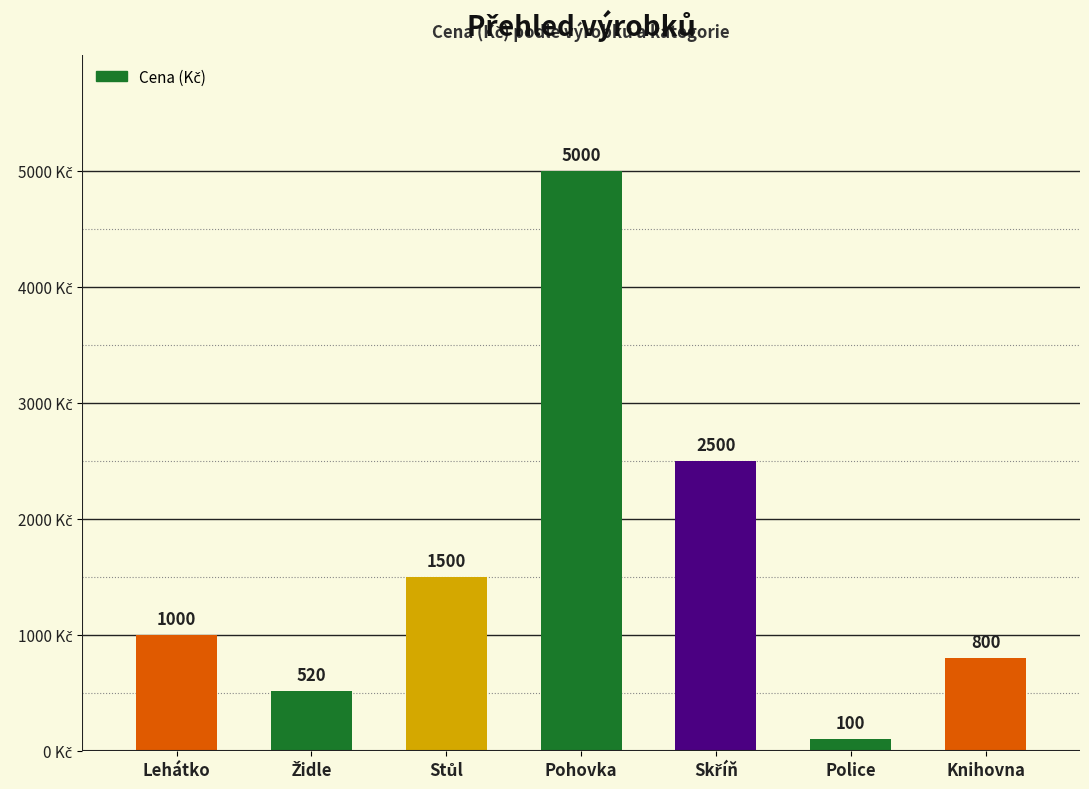

What is the average value?

1631